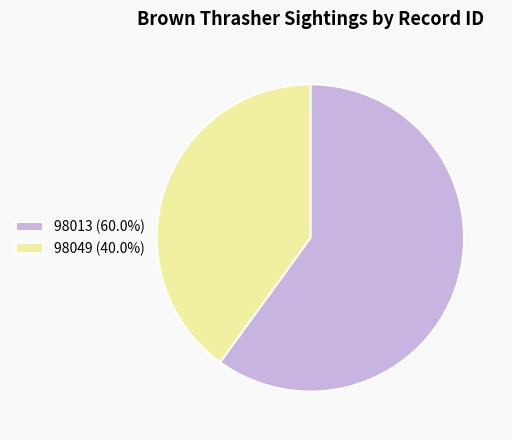

How many segments does this pie chart have?

2